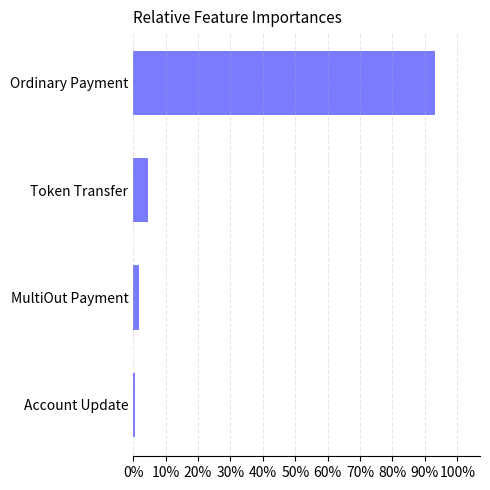

List the labels in order of value, smallest first.

Account Update, MultiOut Payment, Token Transfer, Ordinary Payment